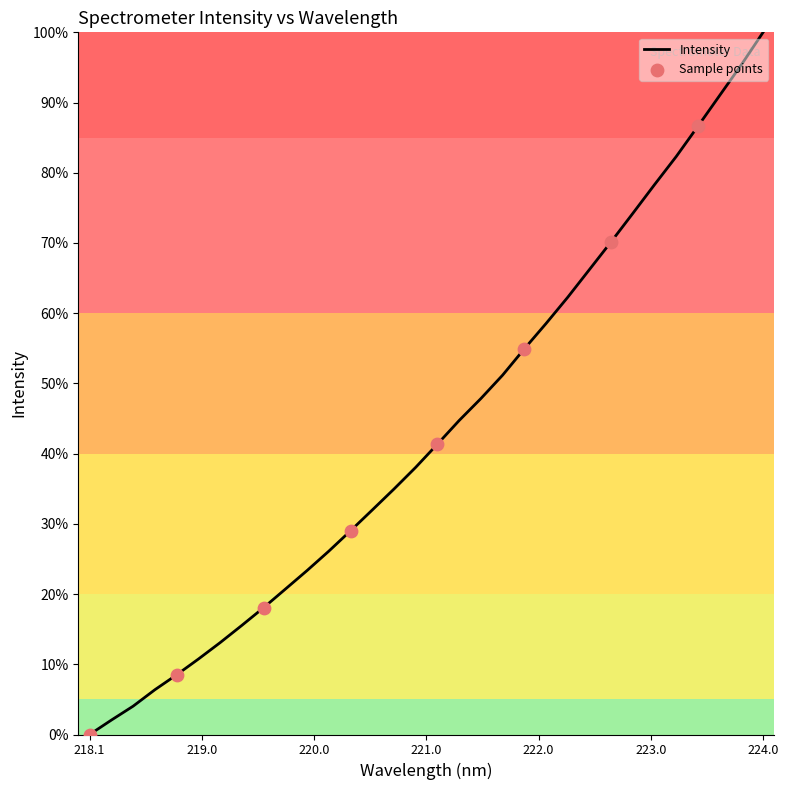

What is the difference between the maximum and minimum values?

100.0